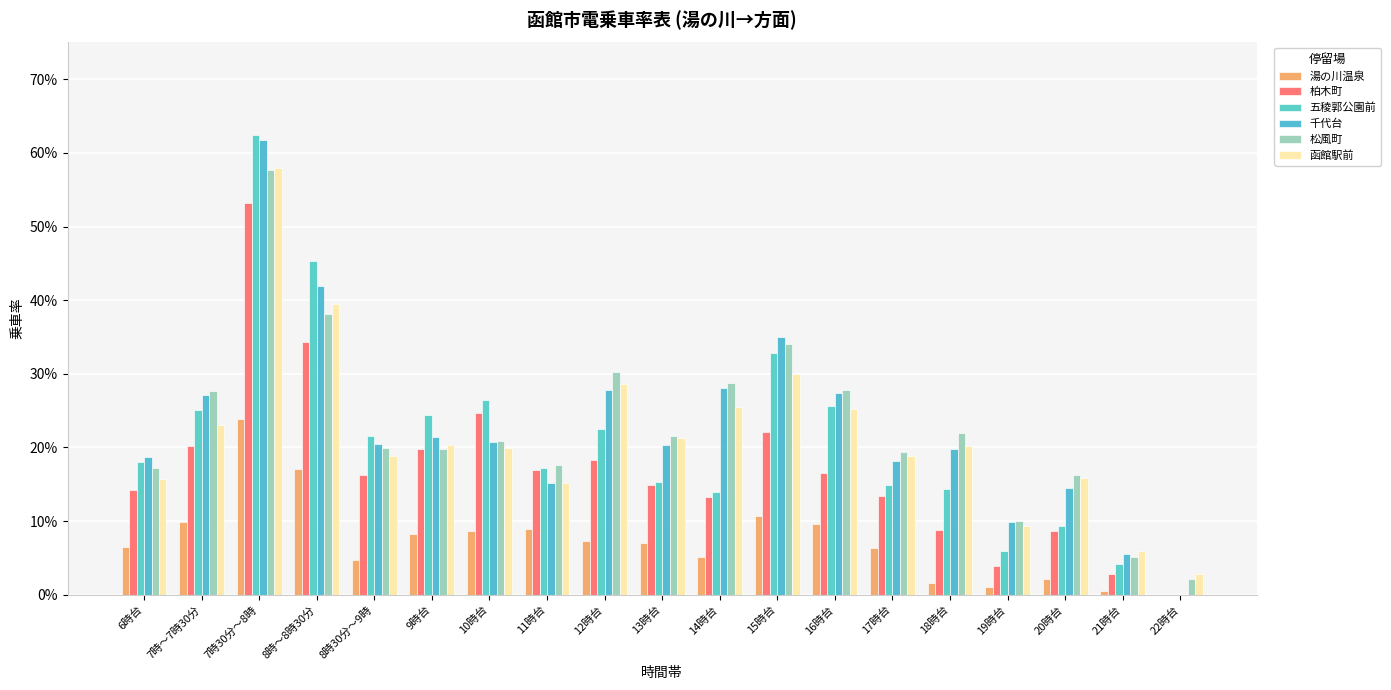

Are the bars horizontal?

No